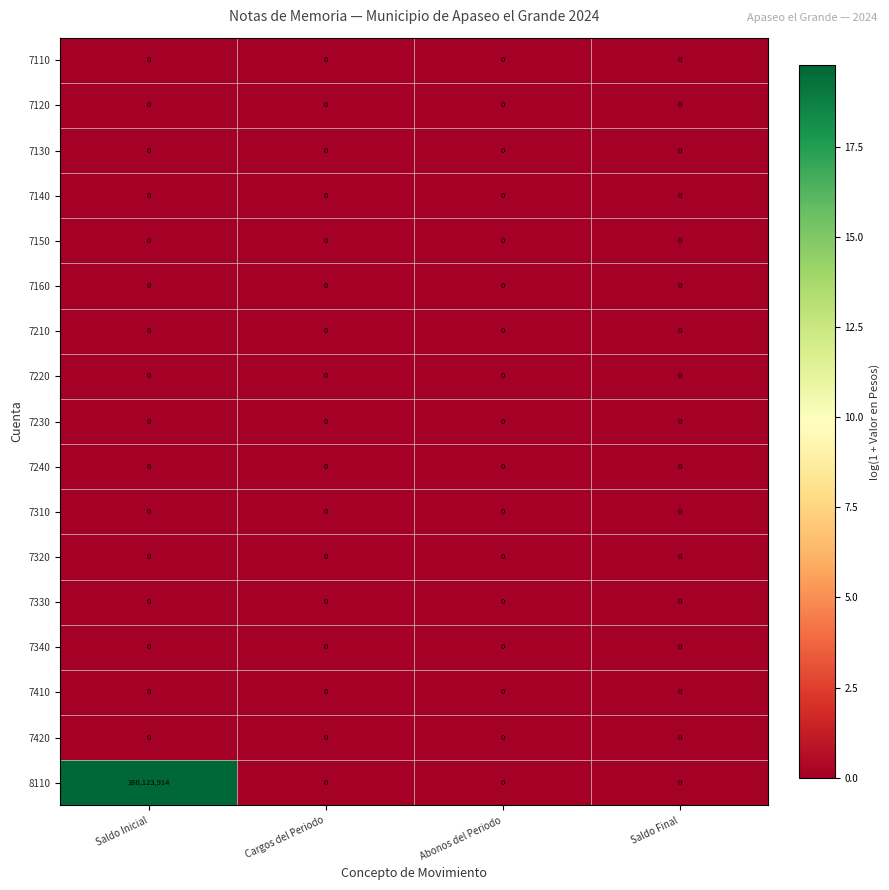

Which series has the largest range (max minus min)?

8110